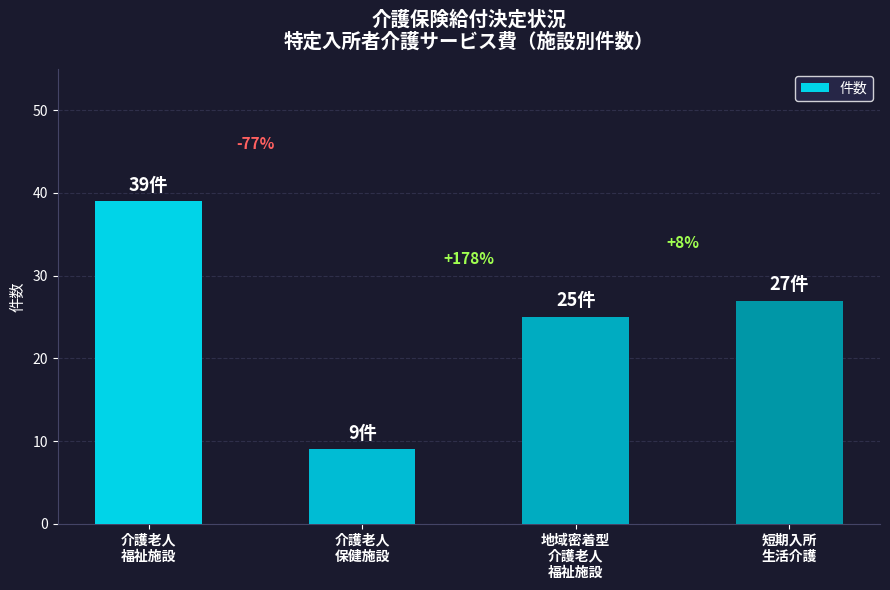

Where is the data nearest to the value 24?

地域密着型
介護老人
福祉施設